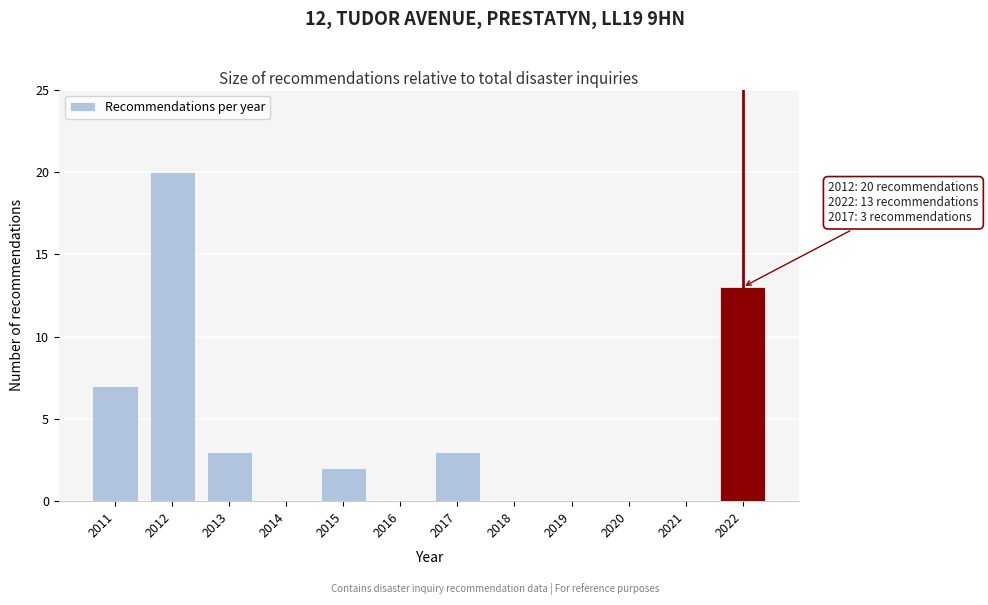

Reading right to left, transcribe all the data shown in this chart.

2022=13	2021=0	2020=0	2019=0	2018=0	2017=3	2016=0	2015=2	2014=0	2013=3	2012=20	2011=7